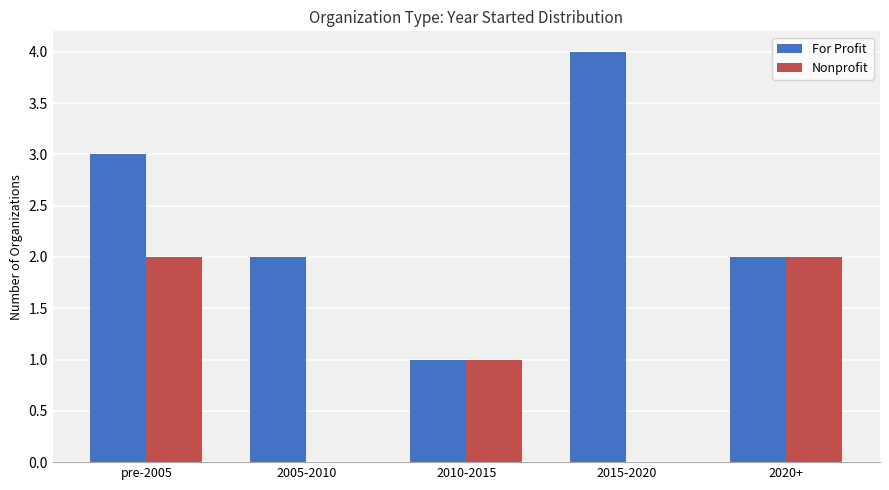

The value of Nonprofit at 2020+ is 0. True or false?

False